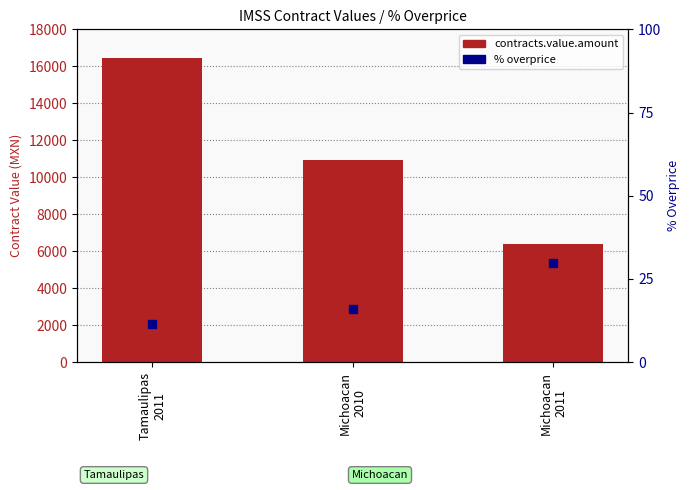

Which series reaches the minimum Y coordinate?

% overprice